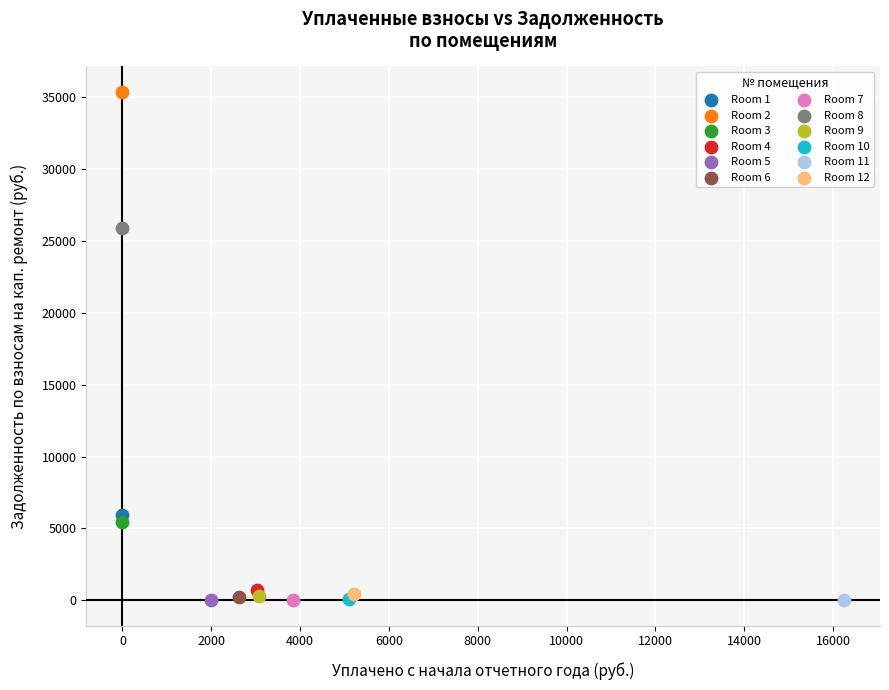

What are all the series names shown in the legend?

Room 1, Room 2, Room 3, Room 4, Room 5, Room 6, Room 7, Room 8, Room 9, Room 10, Room 11, Room 12